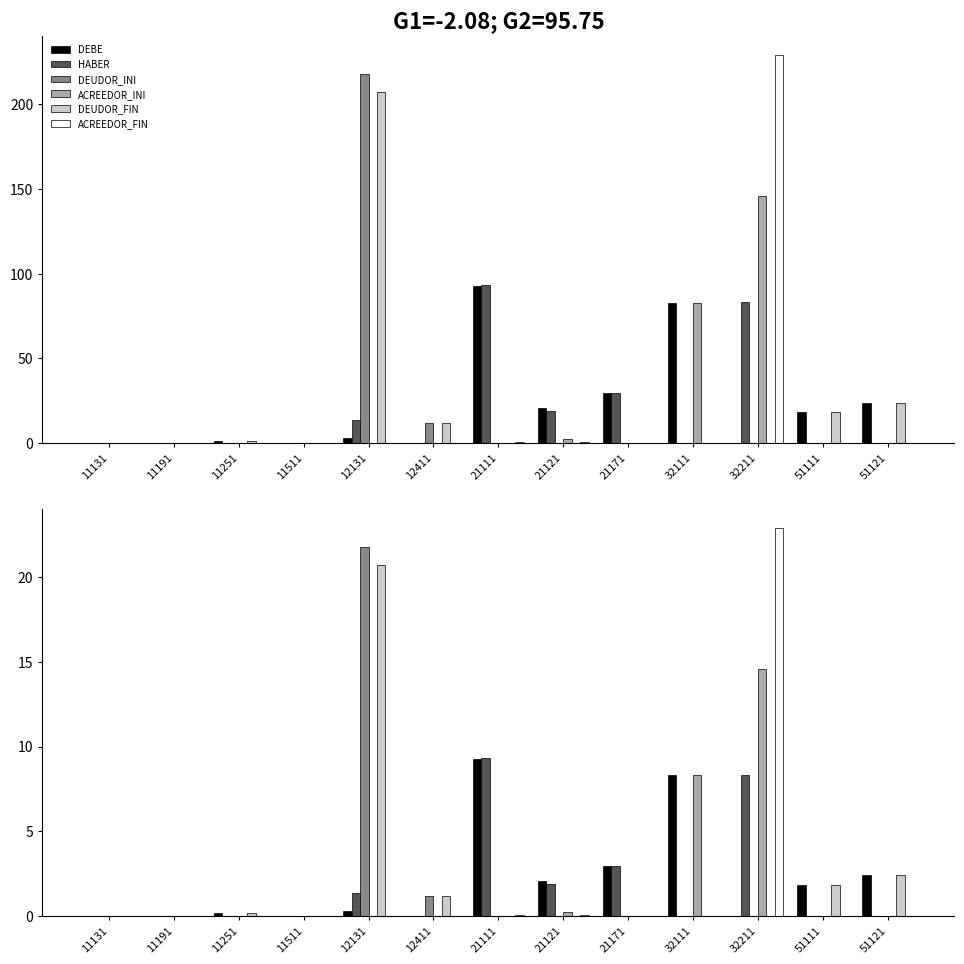

What is the sum of the ACREEDOR_FIN values at 21121 and 12131?

0.1